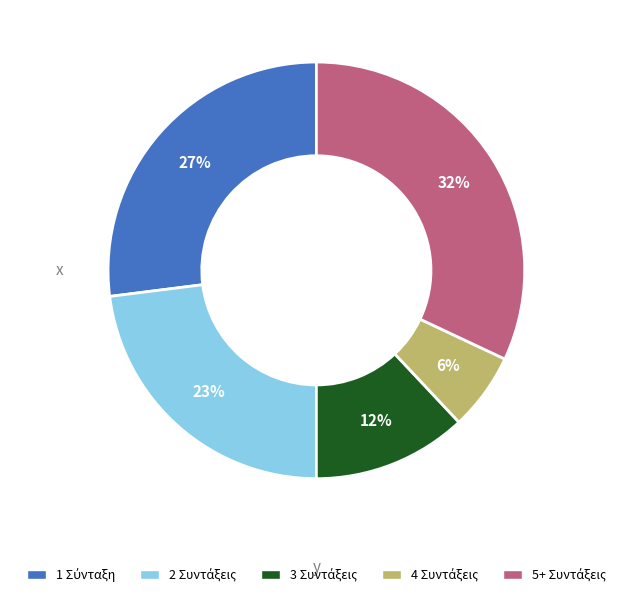

To the nearest percent, what is the difference between the largest and smallest slice percentages?

26%